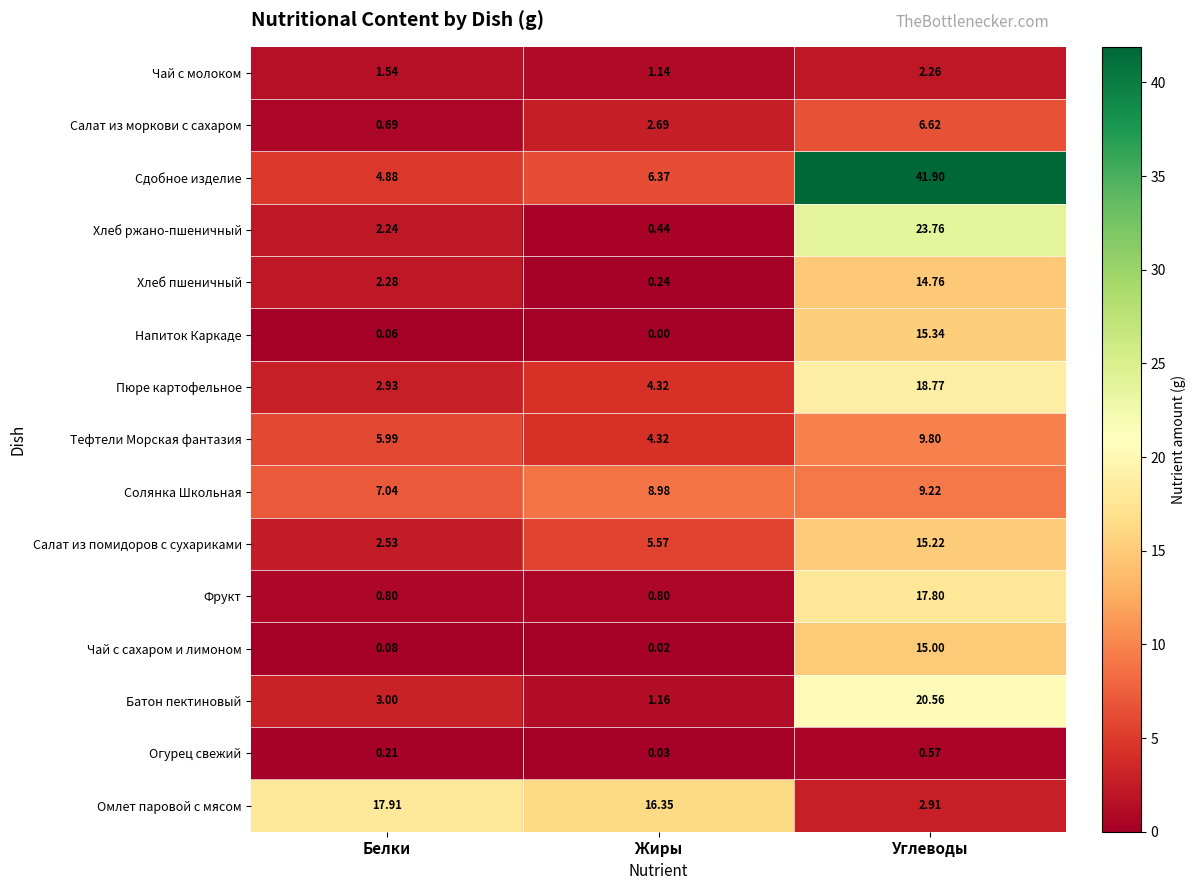

Which label corresponds to the smallest value in the chart?

Жиры